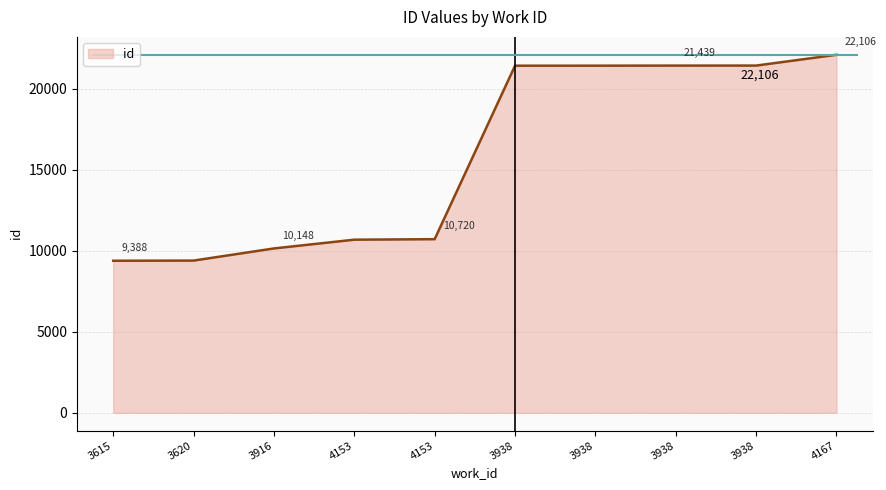

How many lines are shown in the chart?

1